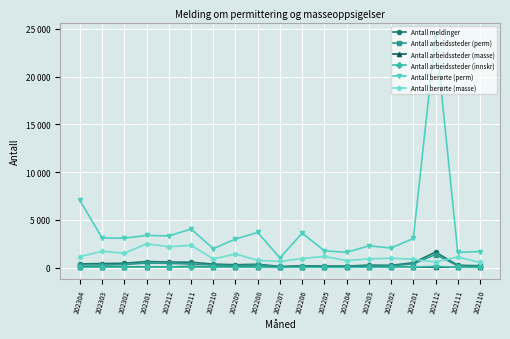

What is the difference between the highest and lowest values at 202205?

1740